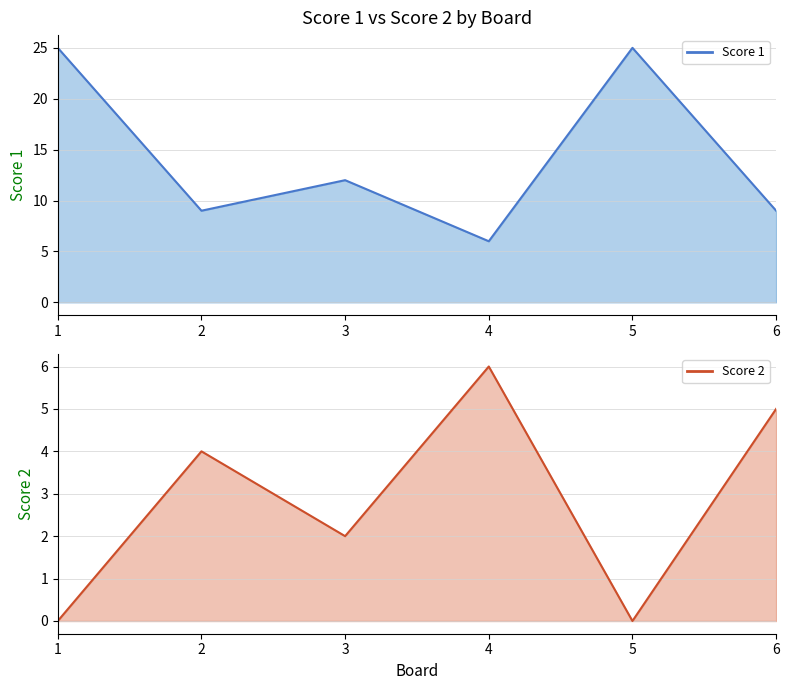

The value of Score 2 at 6 is 9. True or false?

False